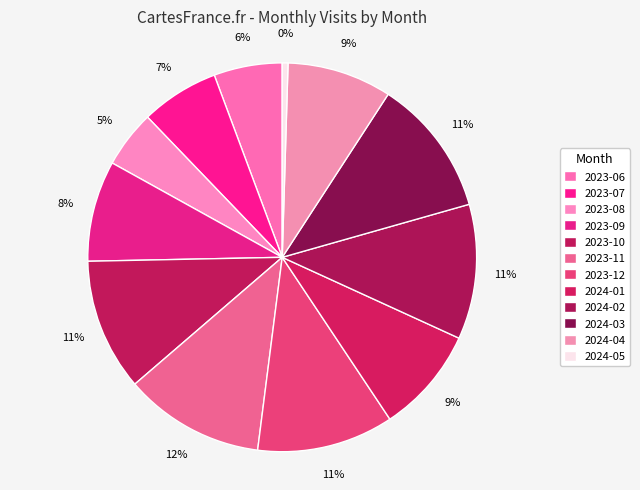

To the nearest percent, what portion does 2023-08 represent?

5%